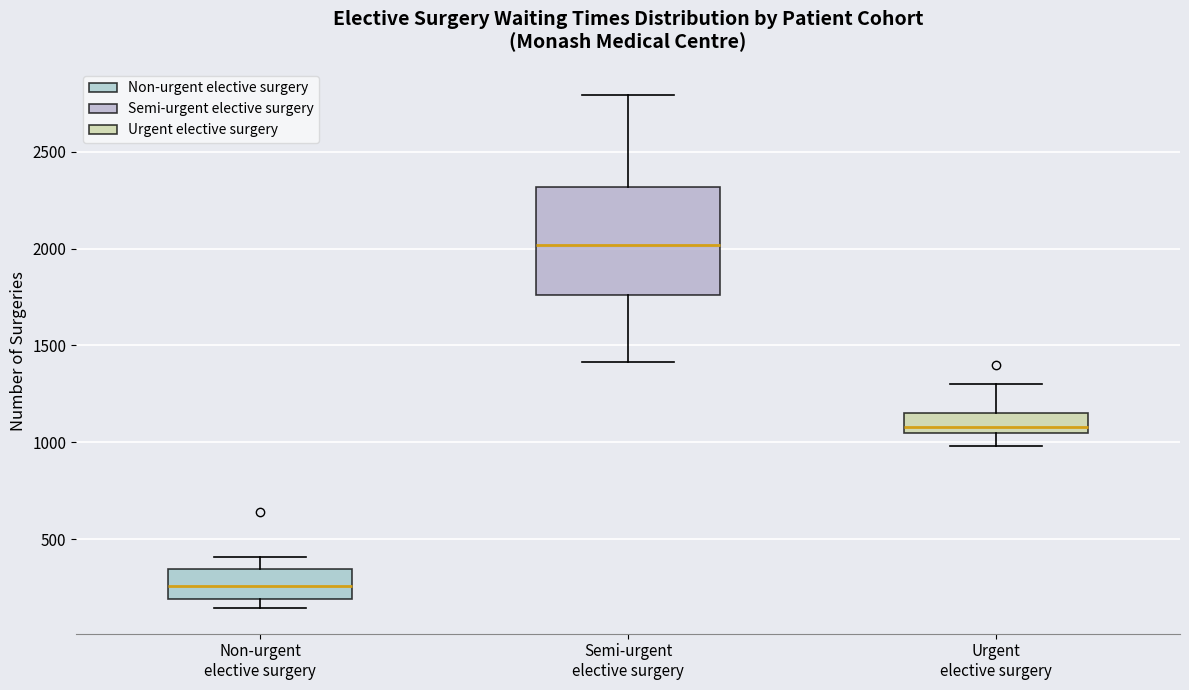

Reading left to right, read every box against the y-axis: the position of its median line, the range the box covers, and the ends of its whiskers. The values are not printed on the chart, so give them approximately, as read against the axis.

Non-urgent elective surgery: median 250, box 200 to 350, whiskers 150 to 400
Semi-urgent elective surgery: median 2000, box 1750 to 2300, whiskers 1400 to 2800
Urgent elective surgery: median 1100, box 1050 to 1150, whiskers 1000 to 1300